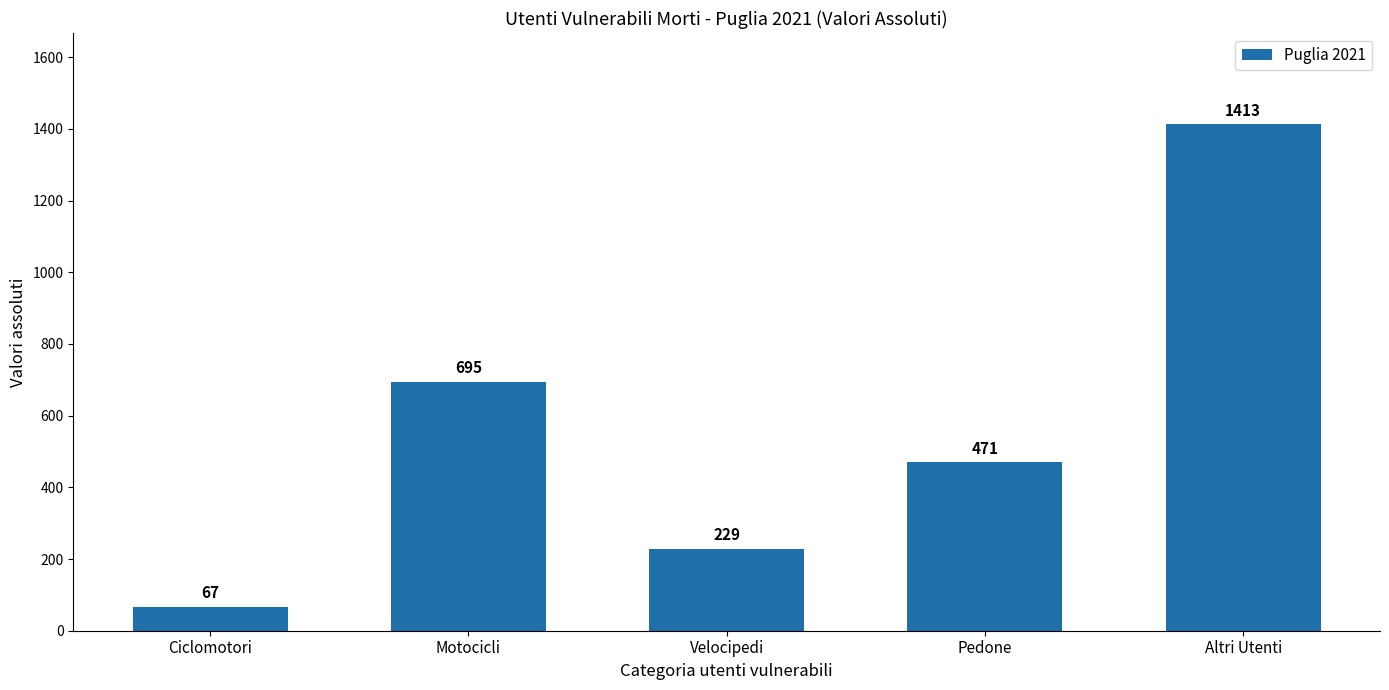

List the labels in order of value, smallest first.

Ciclomotori, Velocipedi, Pedone, Motocicli, Altri Utenti